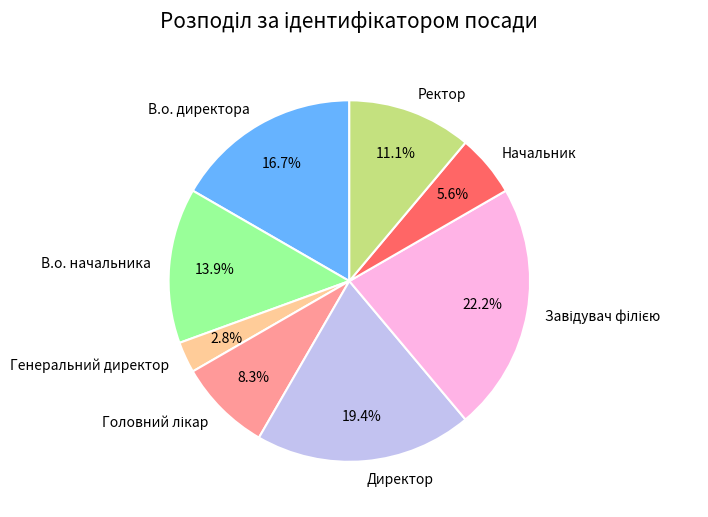

Is there a majority slice in this chart?

No